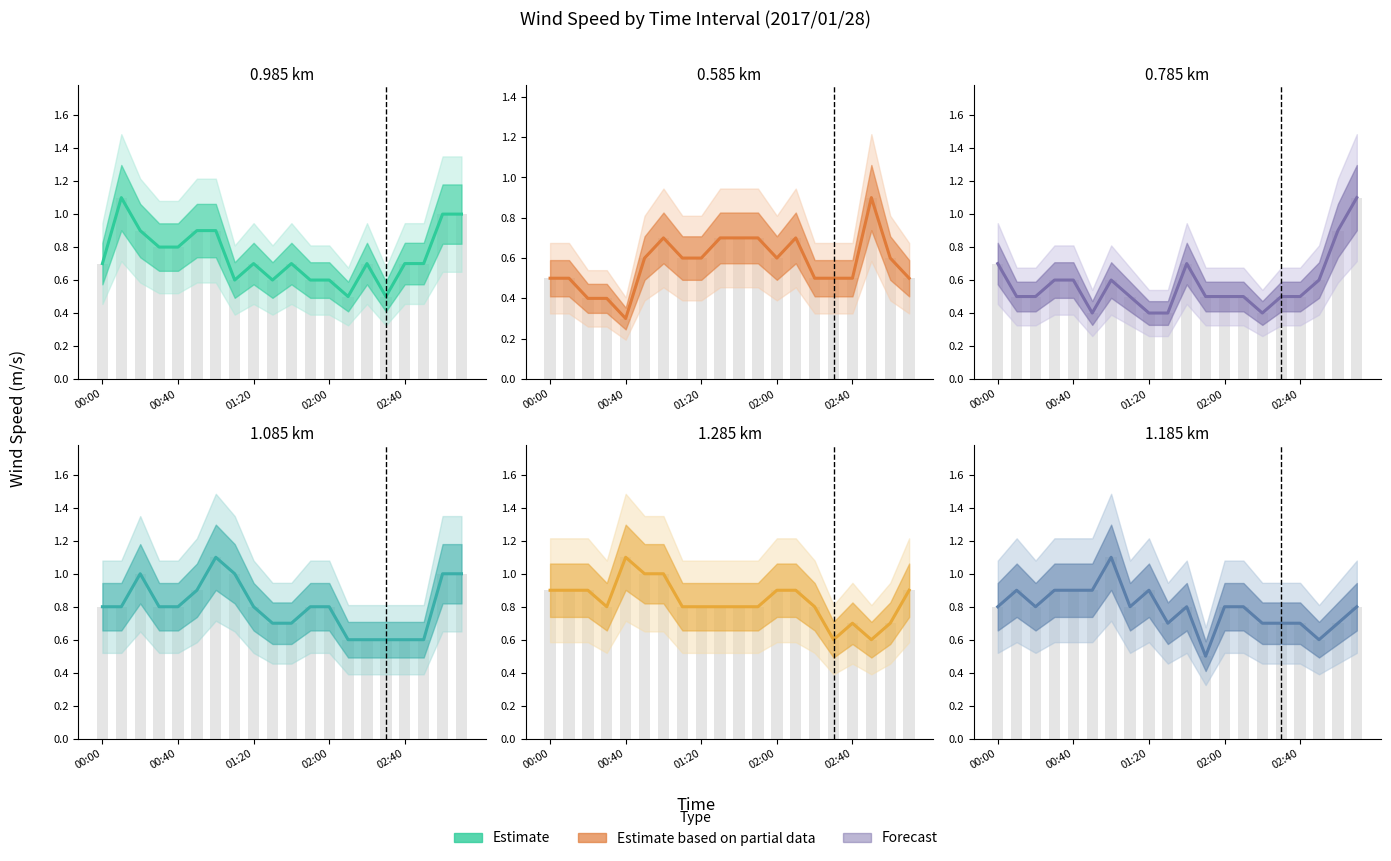

What is the ratio of the value at 18 to the value at 6?

0.6